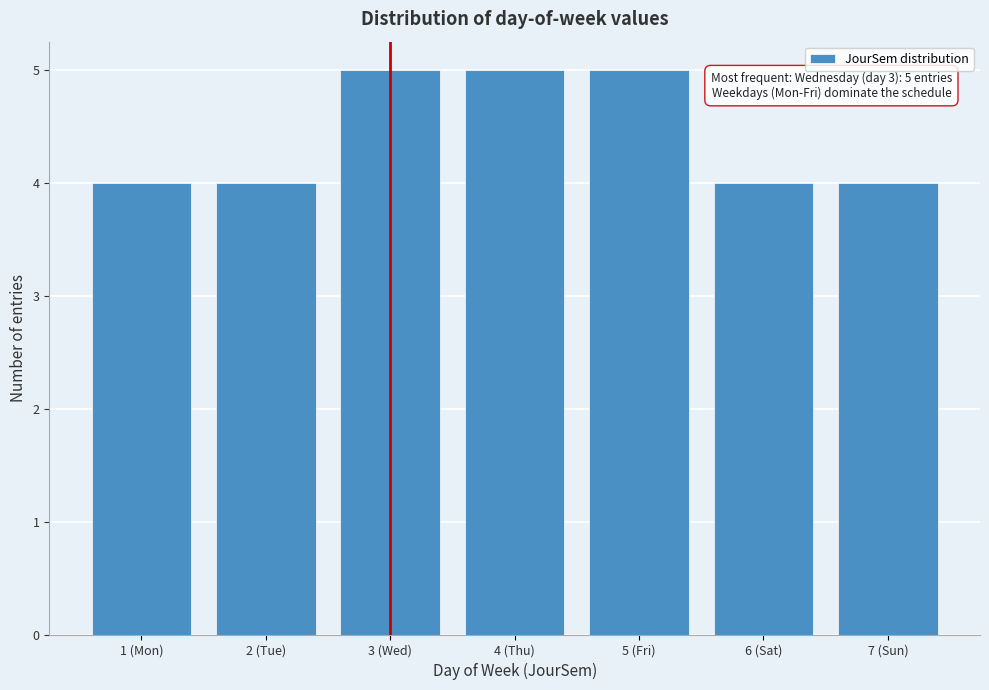

Reading left to right, transcribe all the data shown in this chart.

4	4	5	5	5	4	4